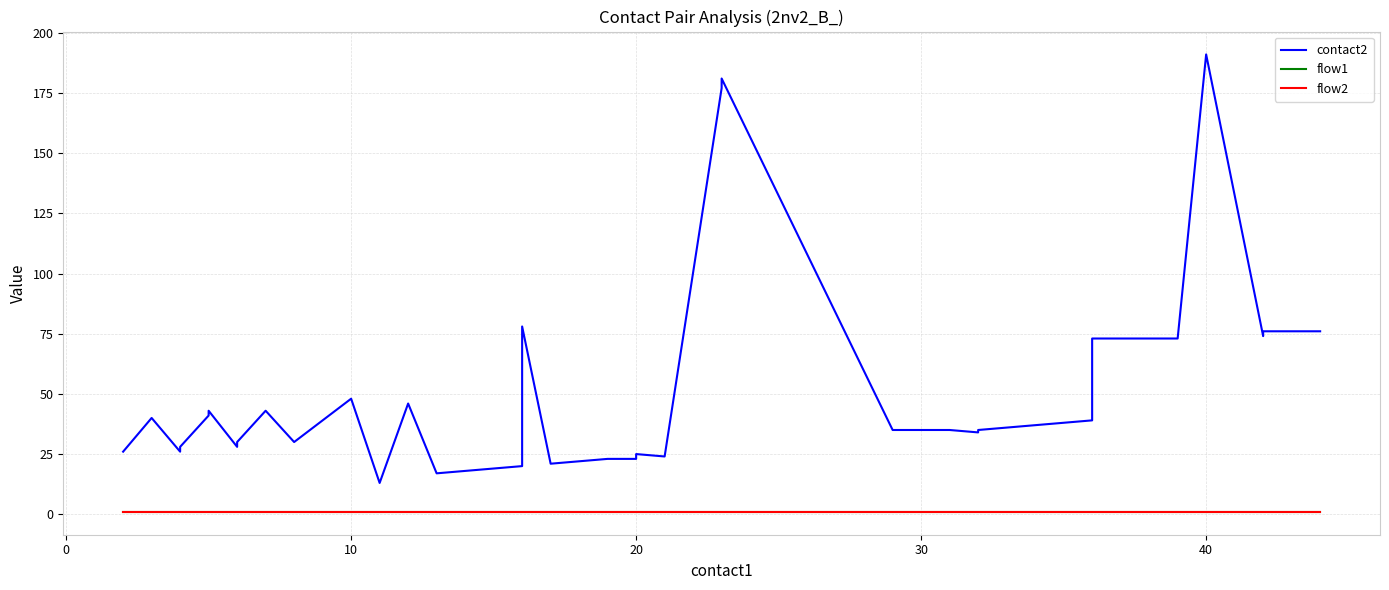

What is the smallest value displayed?

1